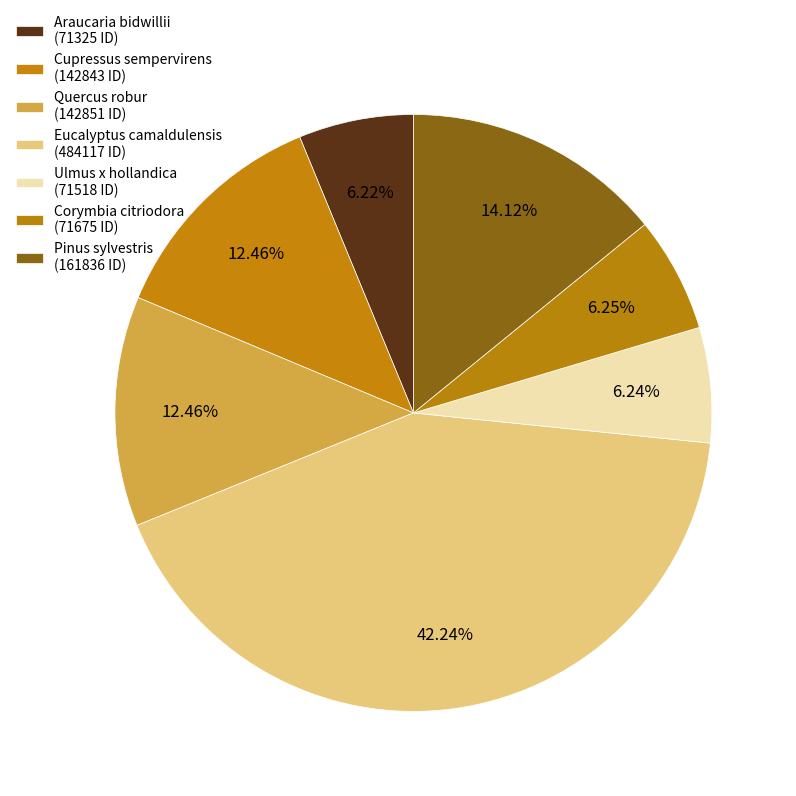

How many segments does this pie chart have?

7